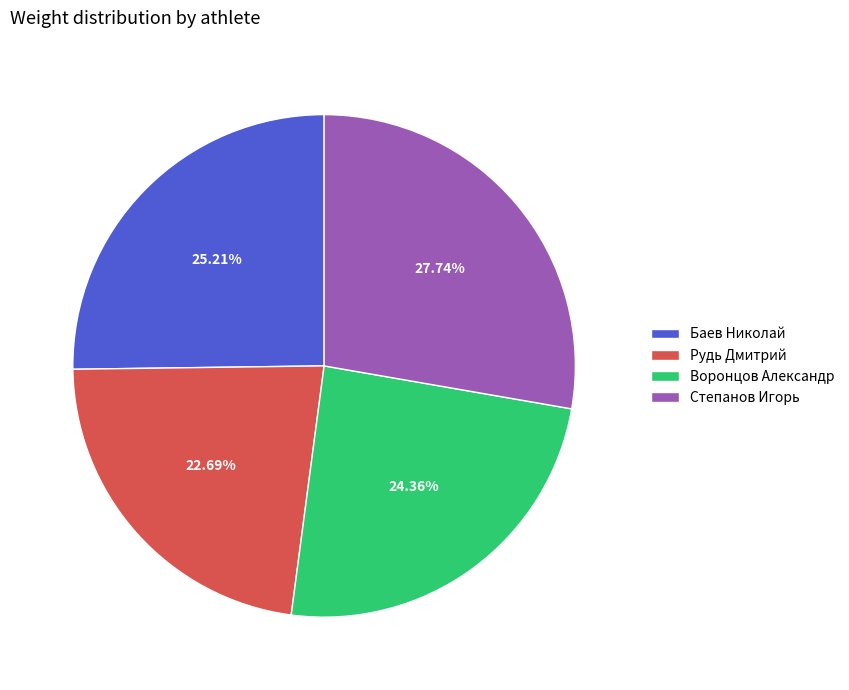

What is the largest slice in the pie chart?

Степанов Игорь